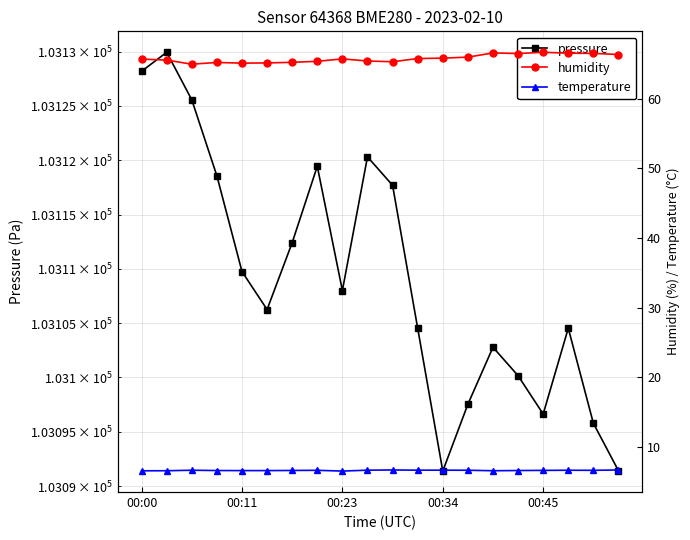

What is the average value of the pressure series?

103109.0